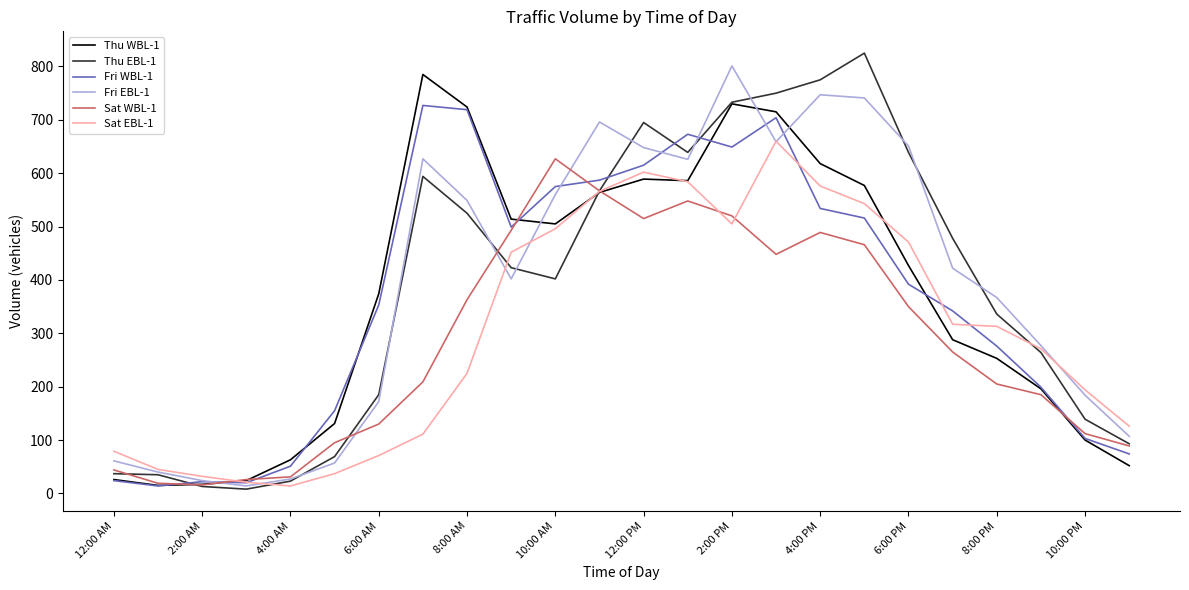

What is the highest value of the Thu EBL-1 series?

825